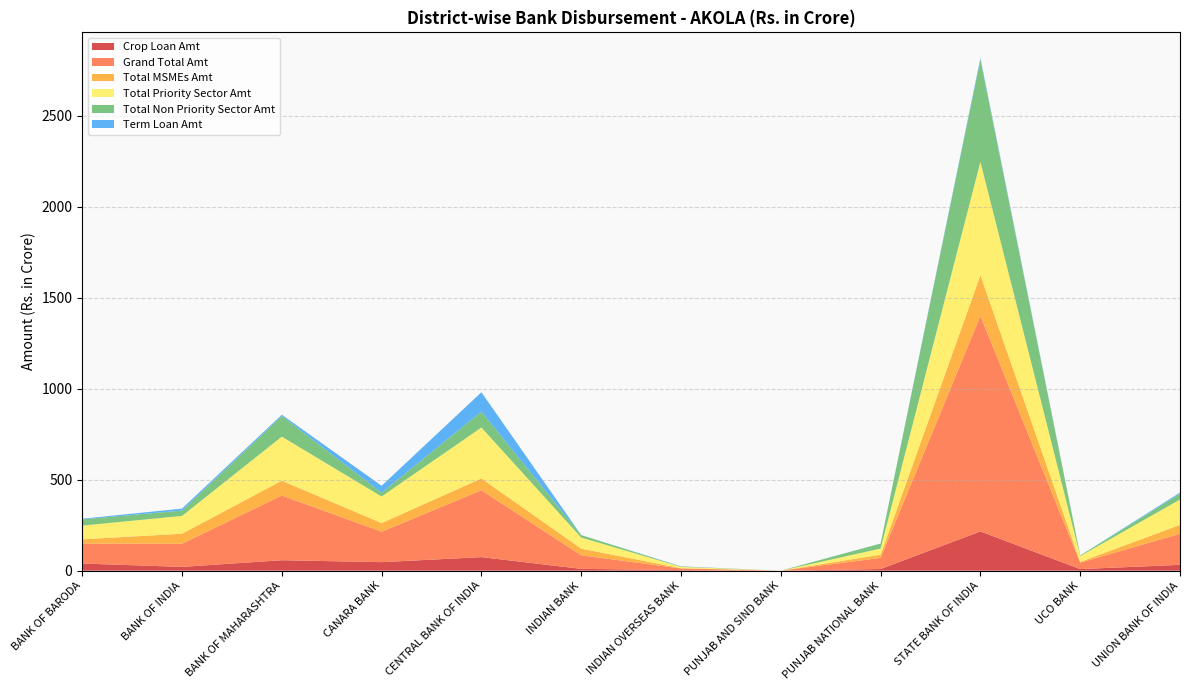

Reading right to left, what are all the values shown in this chart?

Crop Loan Amt: 32.0	8.7	215.7	8.9	0.0	3.1	10.0	74.4	46.8	57.4	20.7	39.4
Grand Total Amt: 170.8	35.0	1183.8	61.0	0.0	9.0	74.5	367.4	167.2	355.4	127.3	109.6
Total MSMEs Amt: 48.8	4.7	223.9	17.8	0.0	1.4	36.4	65.0	47.3	81.7	54.8	23.3
Total Priority Sector Amt: 139.3	31.6	623.1	33.7	0.0	7.1	61.2	280.0	146.3	242.0	97.9	75.4
Total Non Priority Sector Amt: 31.4	3.3	560.8	27.4	0.0	1.9	13.3	87.4	20.8	113.4	29.4	34.1
Term Loan Amt: 6.6	0.3	9.4	0.3	0.0	1.0	0.3	106.1	37.9	6.8	10.7	3.6